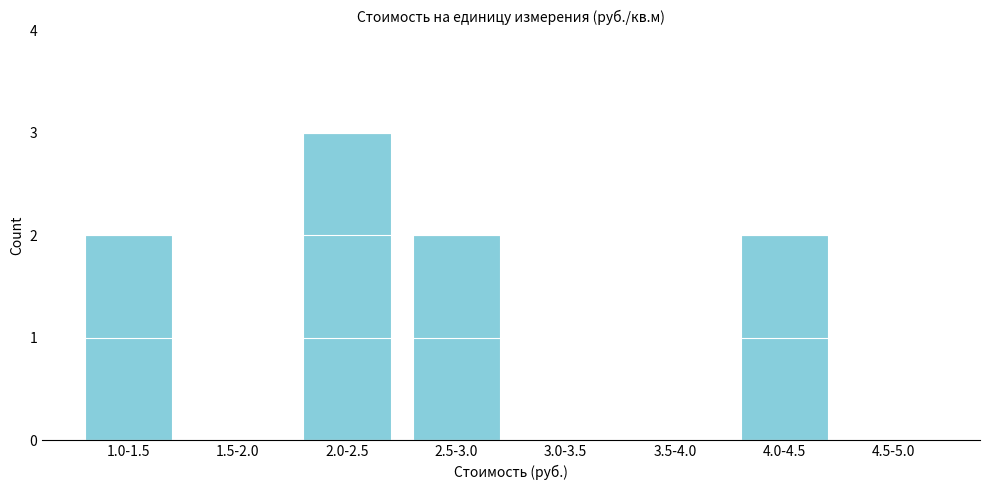

Reading right to left, extract all data points from this chart.

4.5-5.0=0	4.0-4.5=2	3.5-4.0=0	3.0-3.5=0	2.5-3.0=2	2.0-2.5=3	1.5-2.0=0	1.0-1.5=2